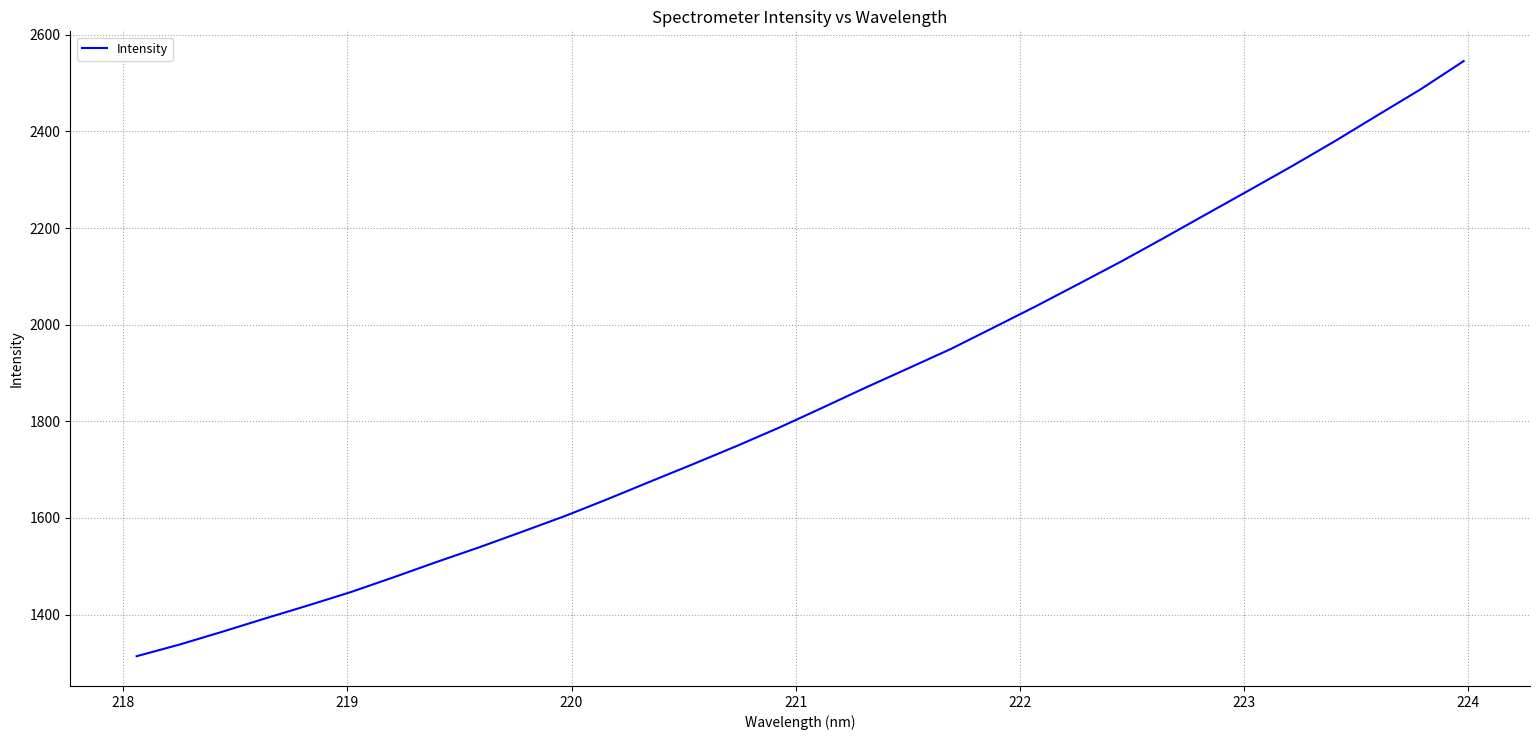

What is the greatest value displayed?

2545.5